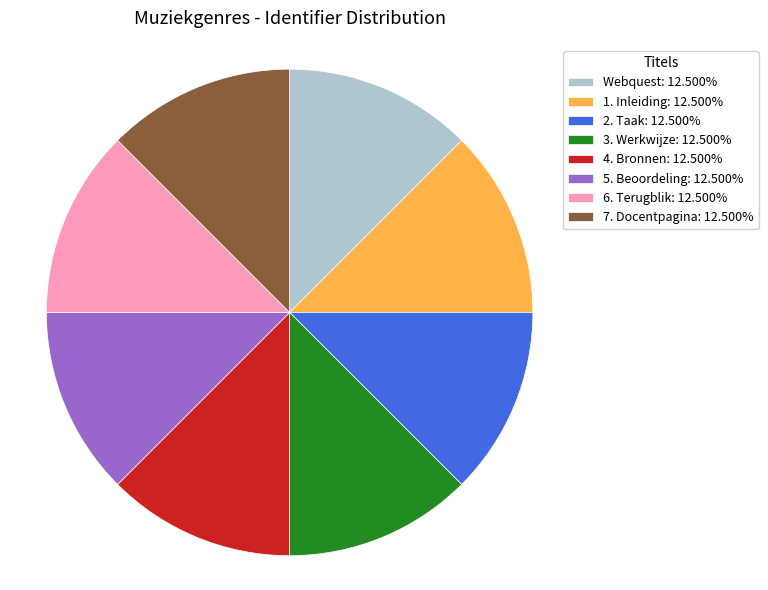

Combined, do Webquest: 12.500% and 5. Beoordeling: 12.500% account for over 50%?

No